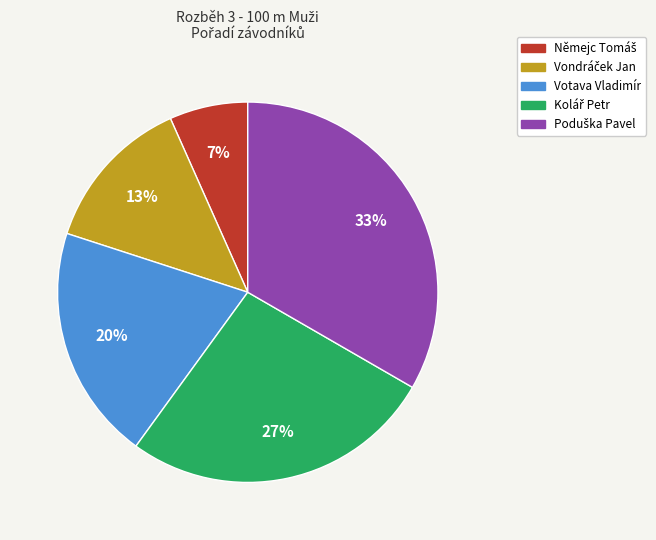

To the nearest percent, what is the average slice percentage?

20%